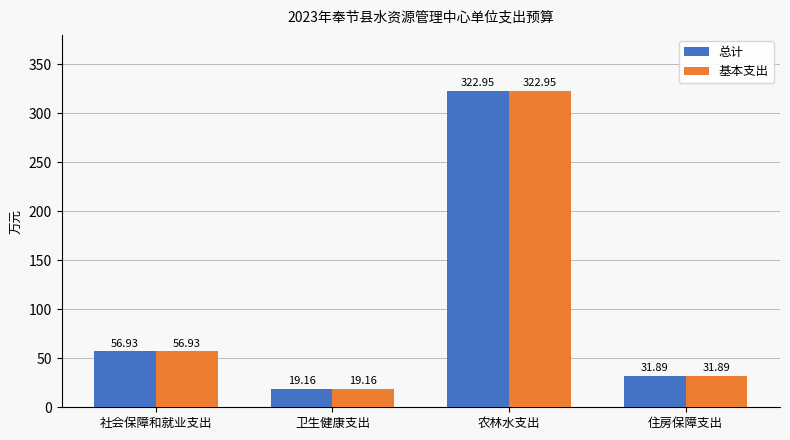

Is the value of 总计 at 住房保障支出 greater than the value of 基本支出 at 卫生健康支出?

Yes